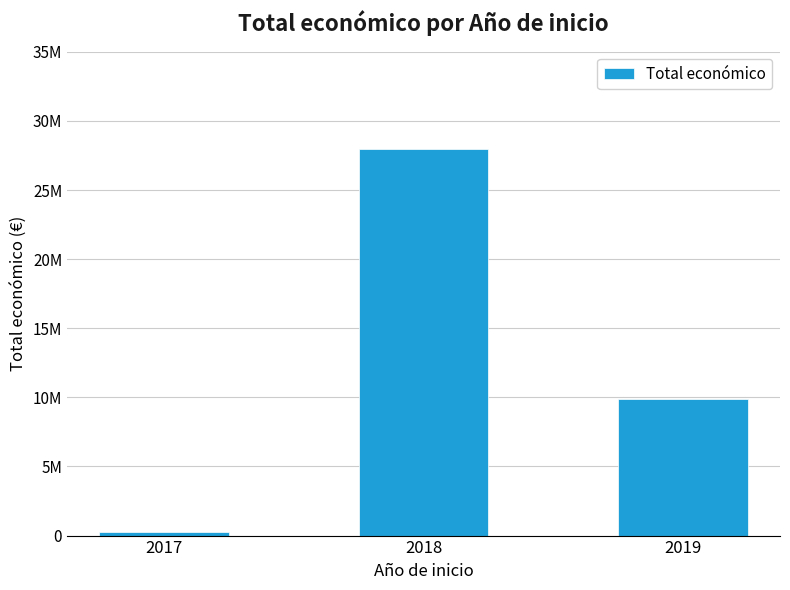

Are the bars horizontal?

No